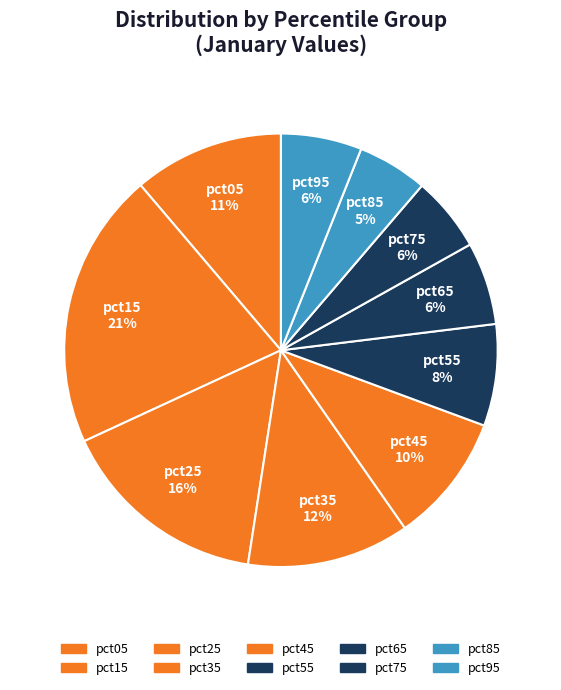

Between pct95 and pct25, which is larger?

pct25